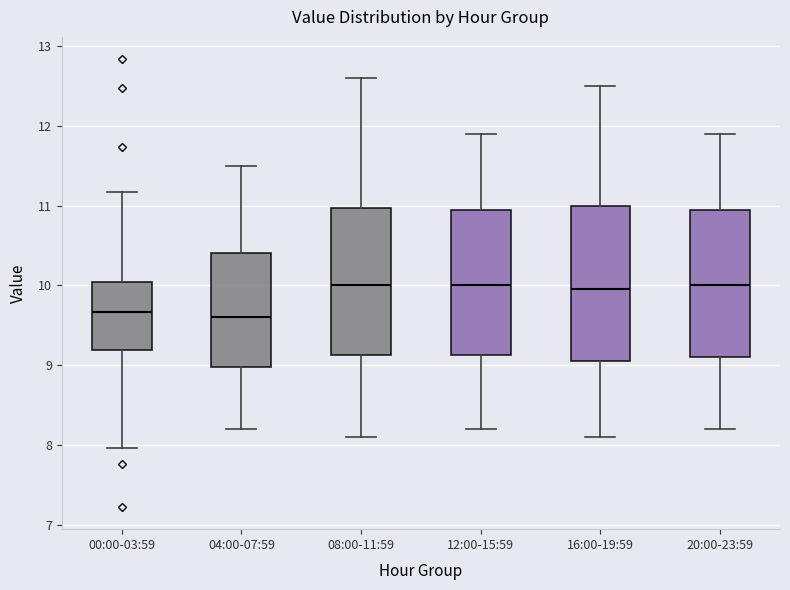

Reading left to right, read every box against the y-axis: the position of its median line, the range the box covers, and the ends of its whiskers. The values are not printed on the chart, so give them approximately, as read against the axis.

00:00-03:59: median 9.7, box 9.2 to 10.0, whiskers 8.0 to 11.2
04:00-07:59: median 9.6, box 9.0 to 10.4, whiskers 8.2 to 11.5
08:00-11:59: median 10.0, box 9.1 to 11.0, whiskers 8.1 to 12.6
12:00-15:59: median 10.0, box 9.1 to 11.0, whiskers 8.2 to 11.9
16:00-19:59: median 10.0, box 9.1 to 11.0, whiskers 8.1 to 12.5
20:00-23:59: median 10.0, box 9.1 to 11.0, whiskers 8.2 to 11.9